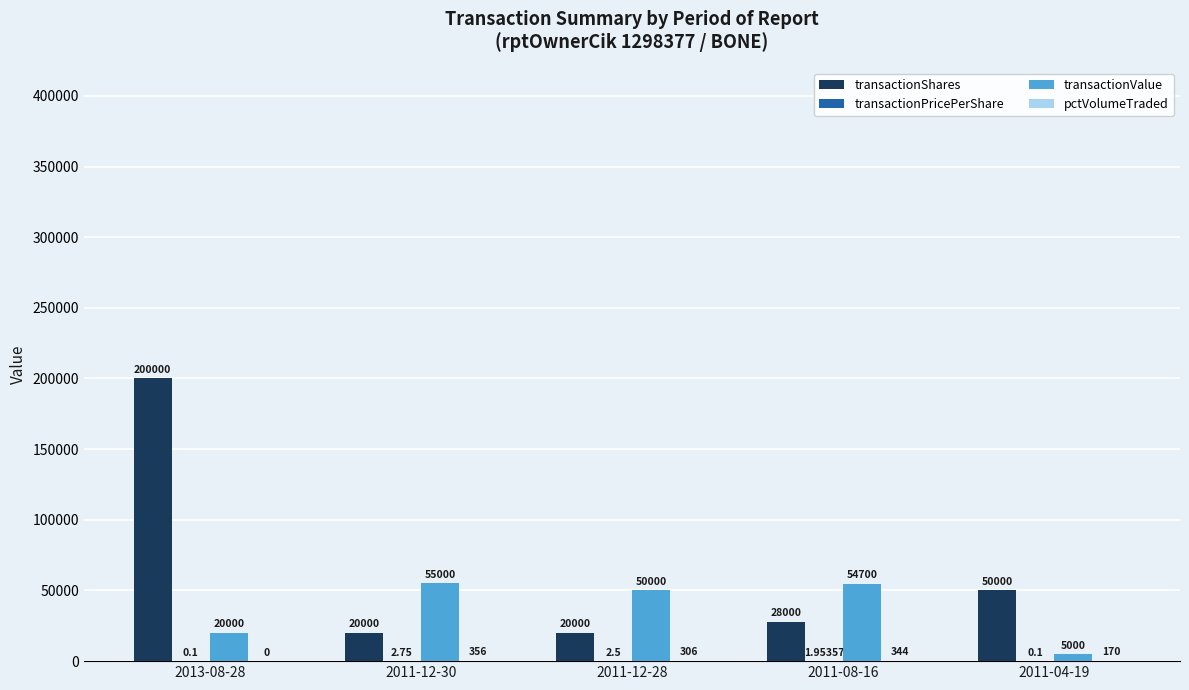

Which series has the largest total across all categories?

transactionShares